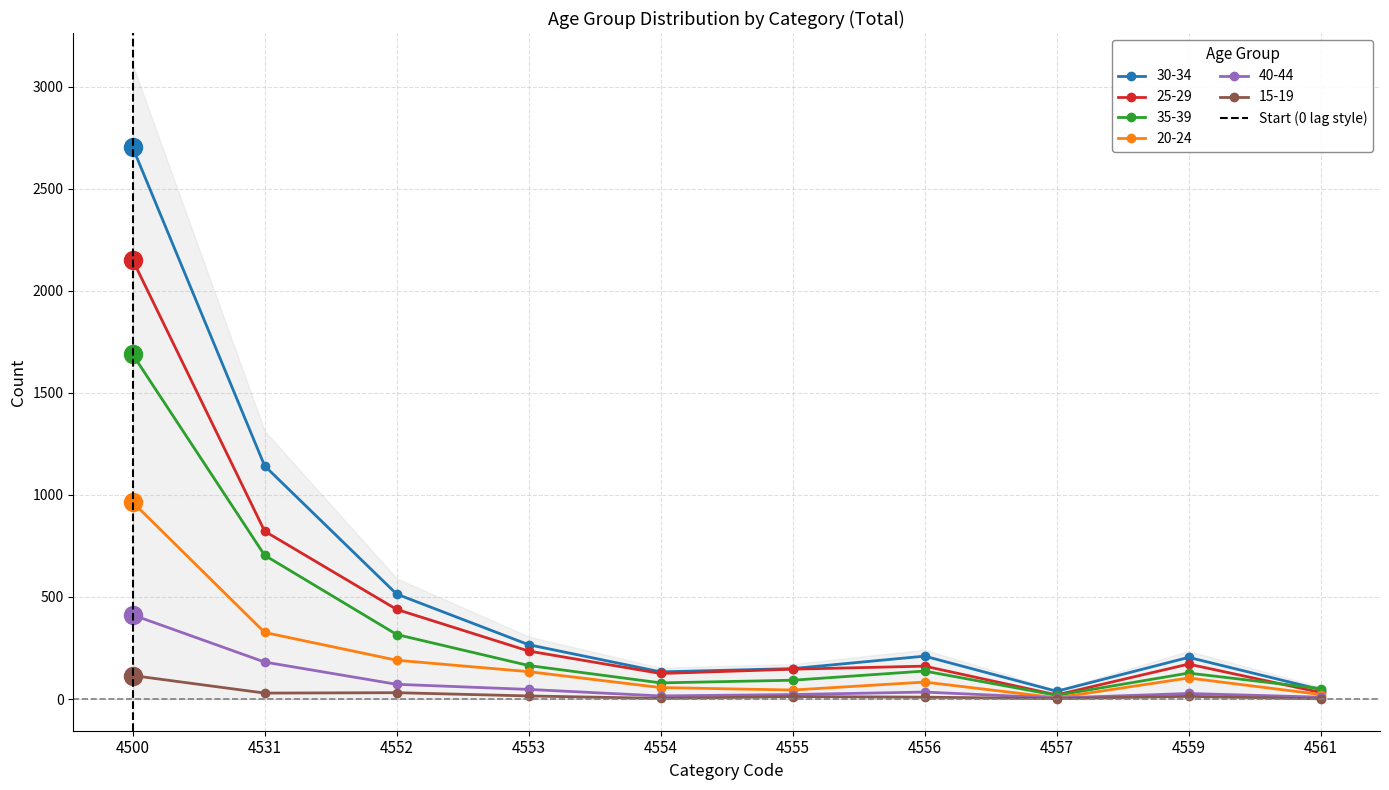

True or false: 30-34 has a value of 133 at 4554.

True